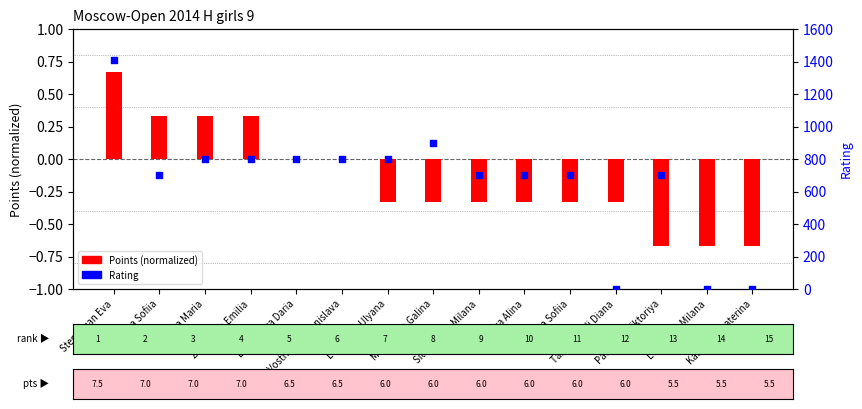

What is the total value across all series at Lebedeva Ulyana?

799.7